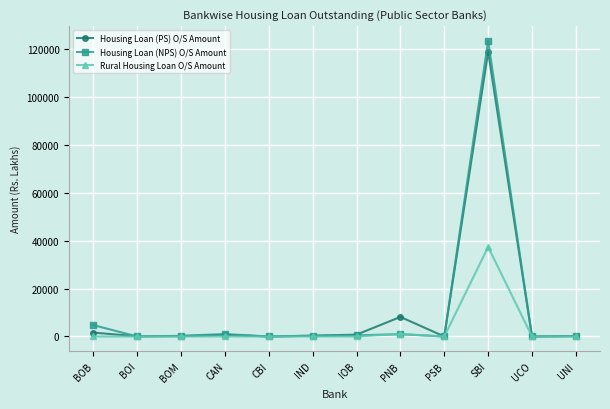

How many values in the Housing Loan (PS) O/S Amount series exceed 336?

6